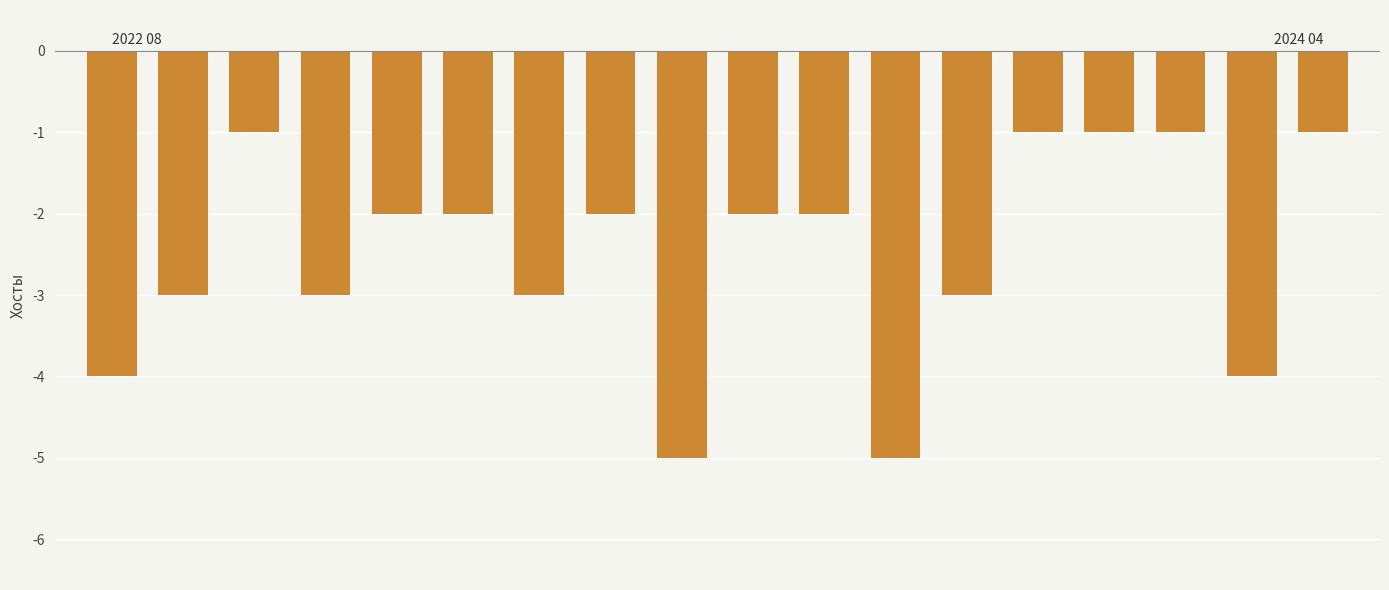

What is the difference between the maximum and minimum values?

4